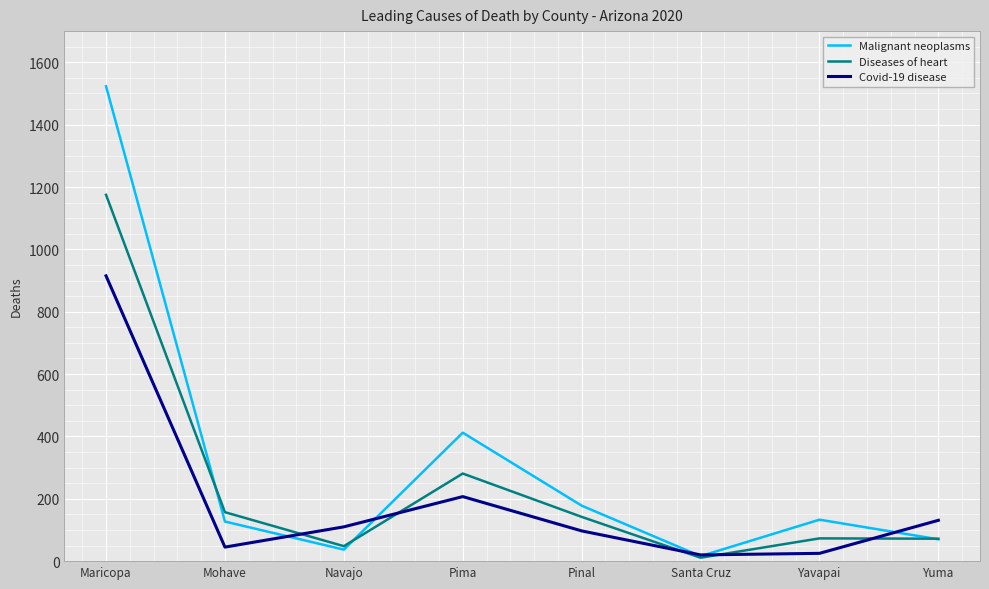

What is the maximum value for Diseases of heart?

1175